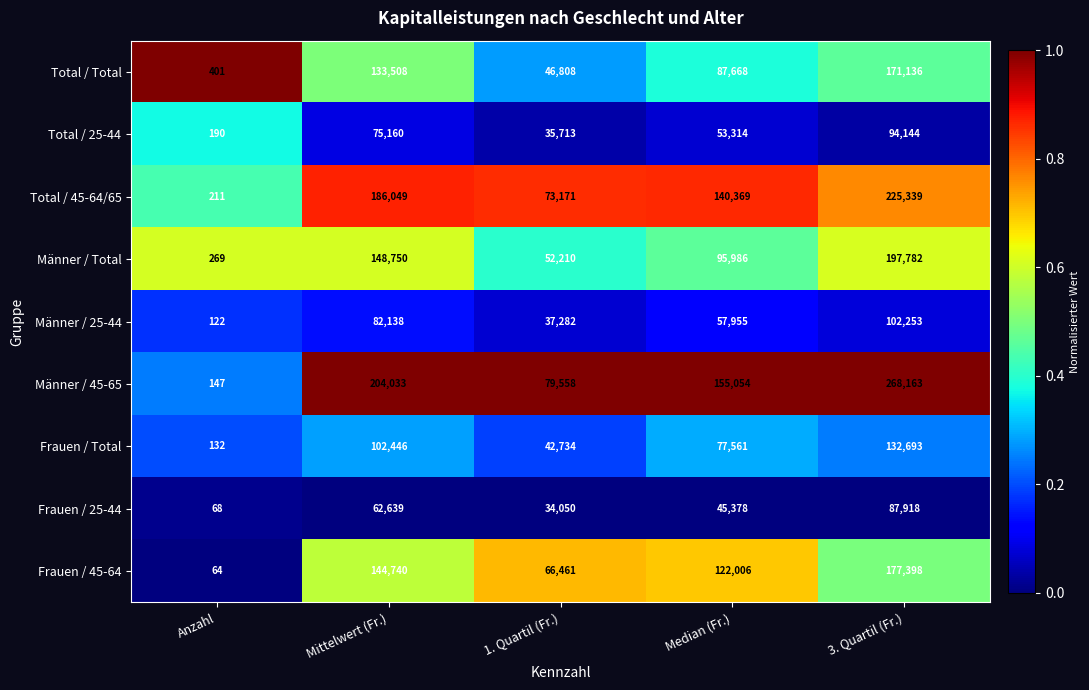

What is the average value of the Männer / 25-44 series?

55950